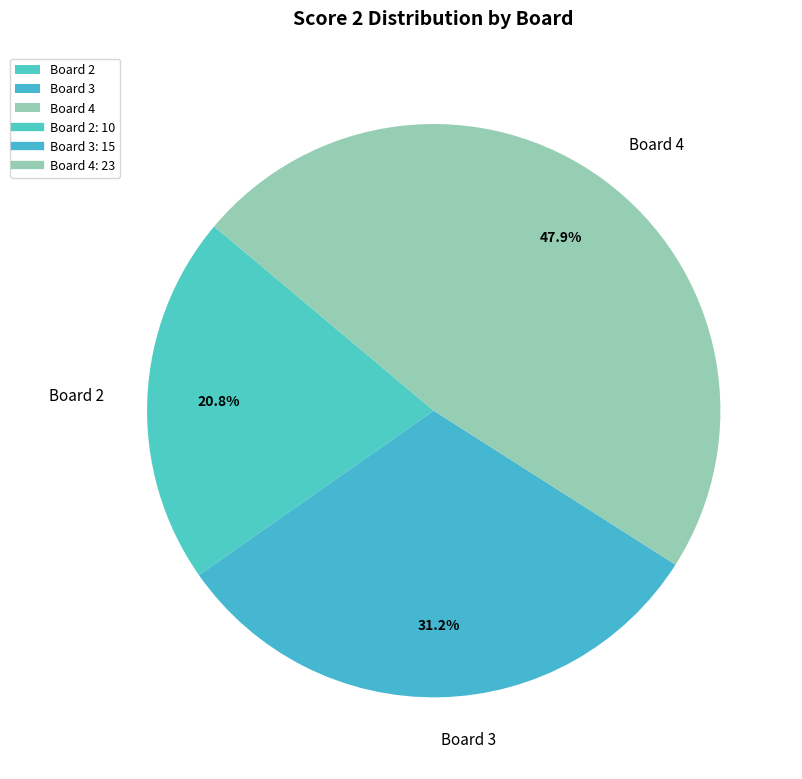

Is Board 2 the majority of the pie?

No